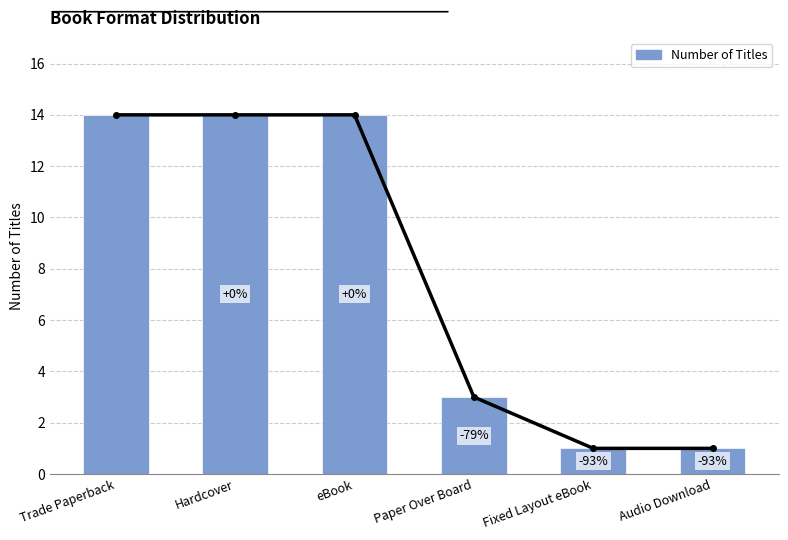

Is it true that the value at Audio Download is 2?

False